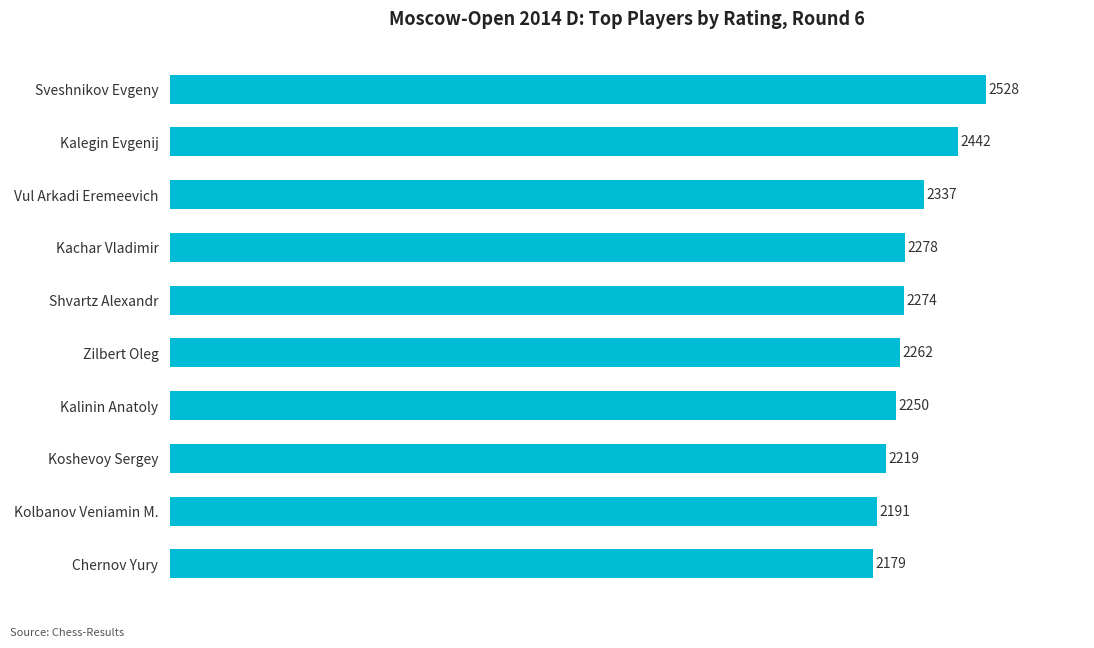

What is the difference between the maximum and minimum values?

349